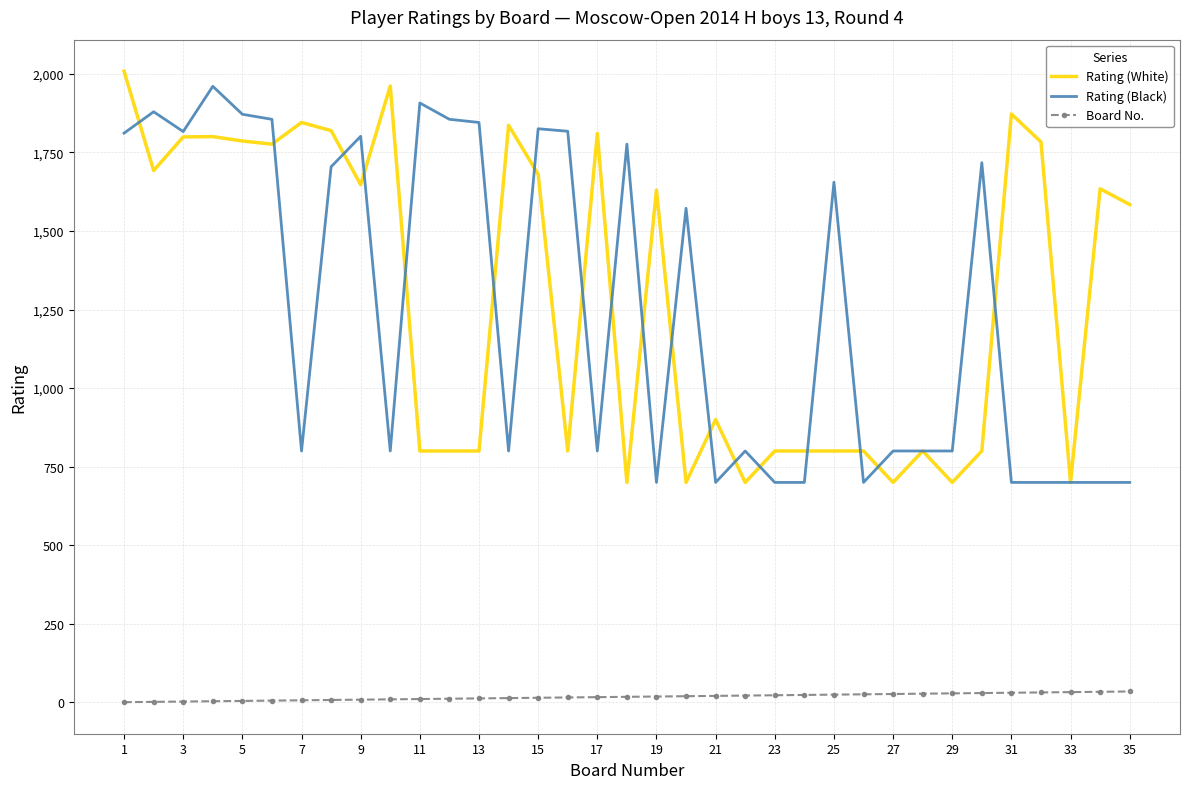

What is the difference between the maximum and minimum values in the Rating (White) series?

1308